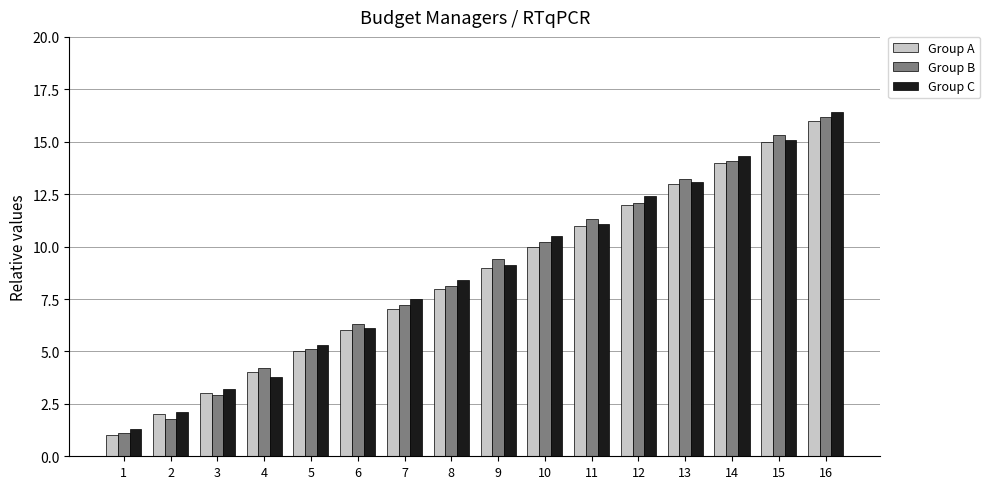

Which series changed the most between 2 and 4?

Group B